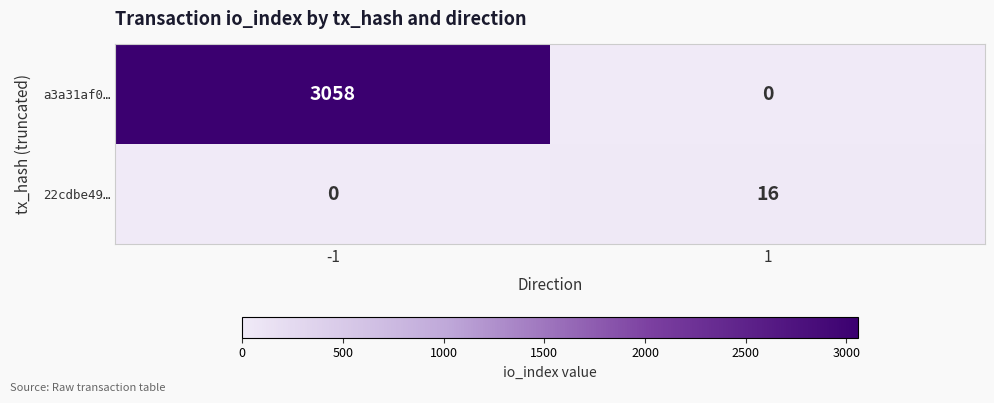

Rank the series at 1 from highest to lowest value.

22cdbe49…, a3a31af0…